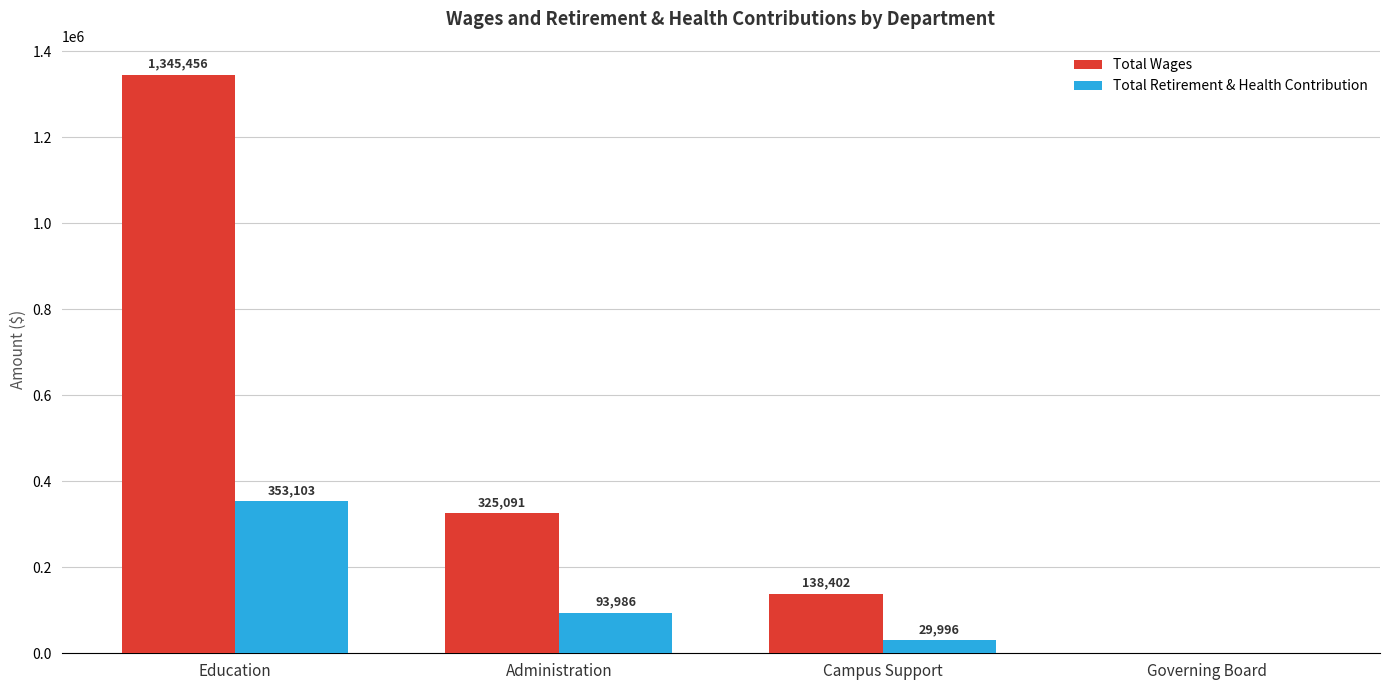

True or false: Total Wages has a value of 661580 at Education.

False